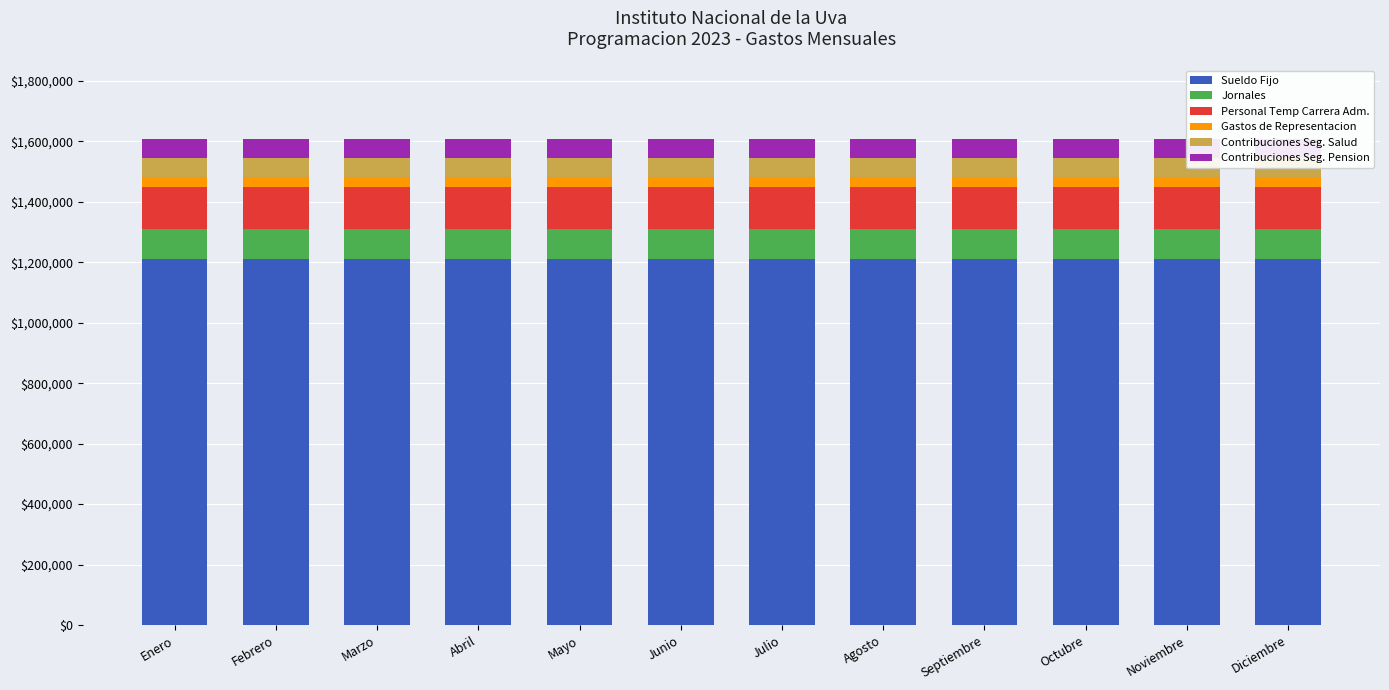

Which series changed the most between Marzo and Mayo?

Sueldo Fijo